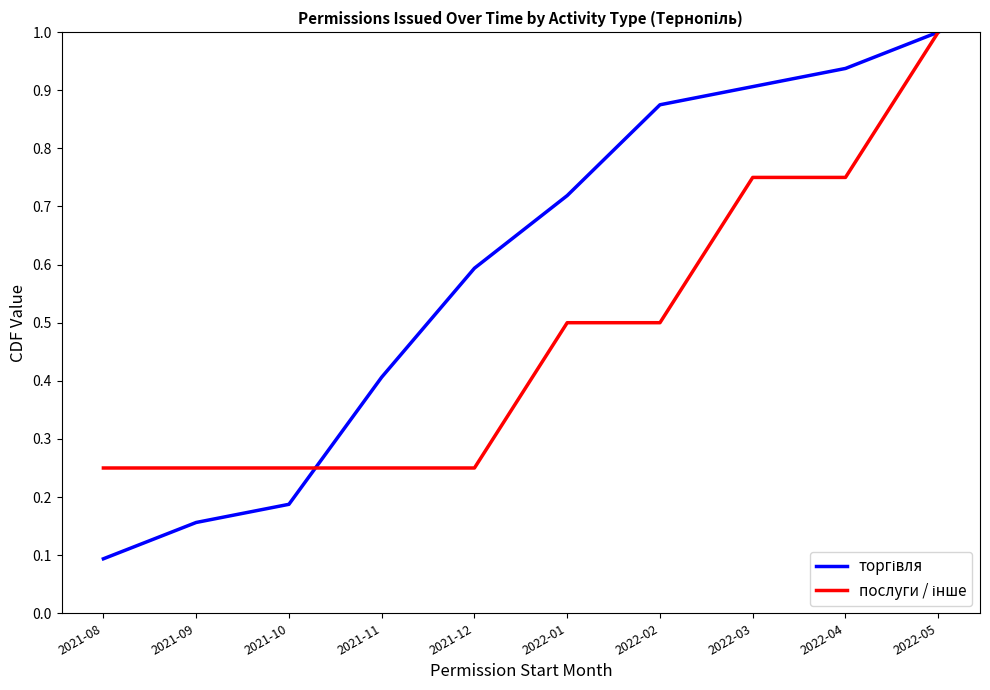

What is the greatest value displayed?

1.0